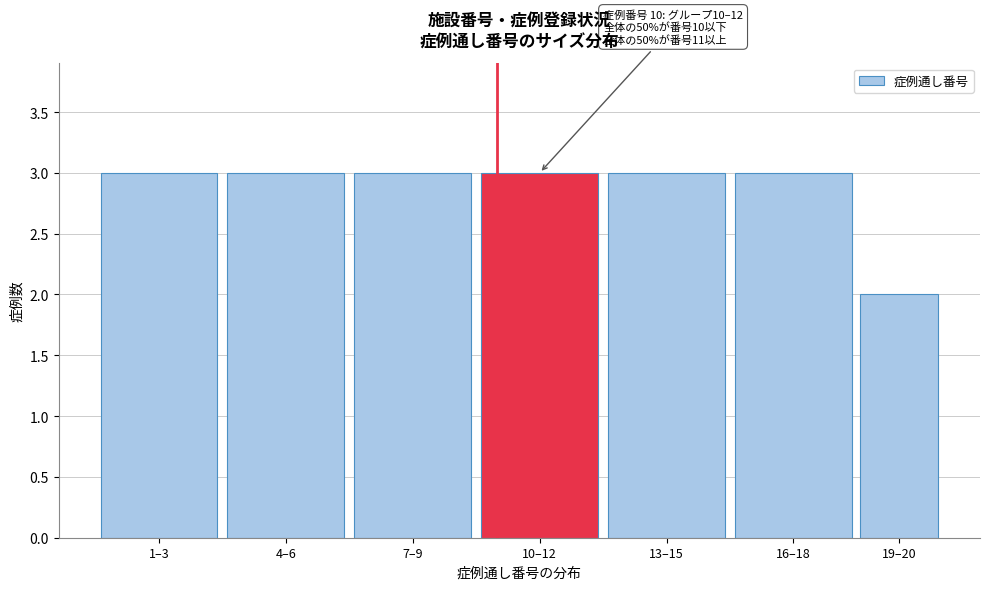

Reading left to right, transcribe all the data shown in this chart.

3	3	3	3	3	3	2